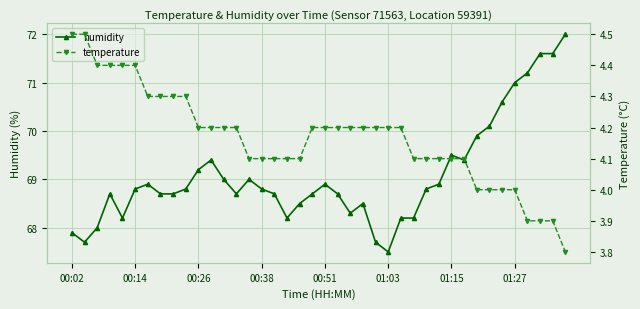

What is the maximum value for humidity?

72.0